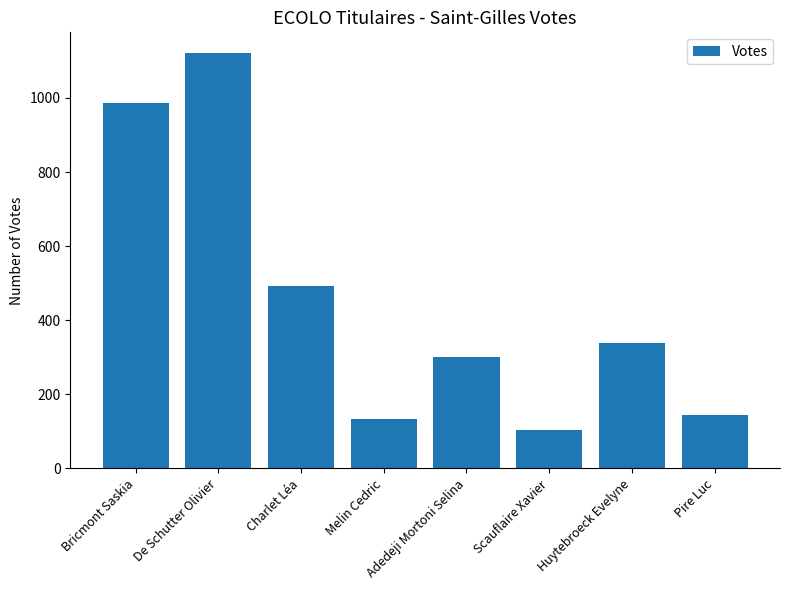

Reading left to right, transcribe all the data shown in this chart.

986	1121	493	133	300	103	339	144